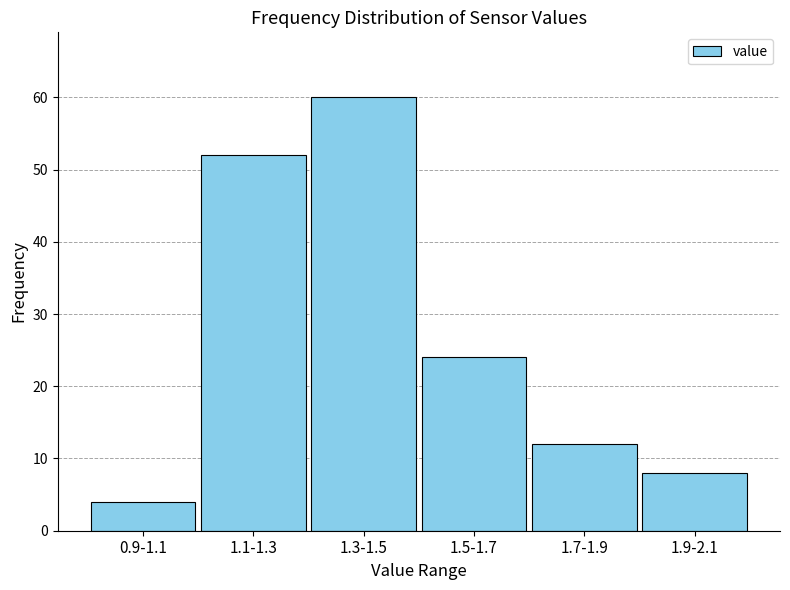

Reading left to right, transcribe all the data shown in this chart.

0.9-1.1=4	1.1-1.3=52	1.3-1.5=60	1.5-1.7=24	1.7-1.9=12	1.9-2.1=8